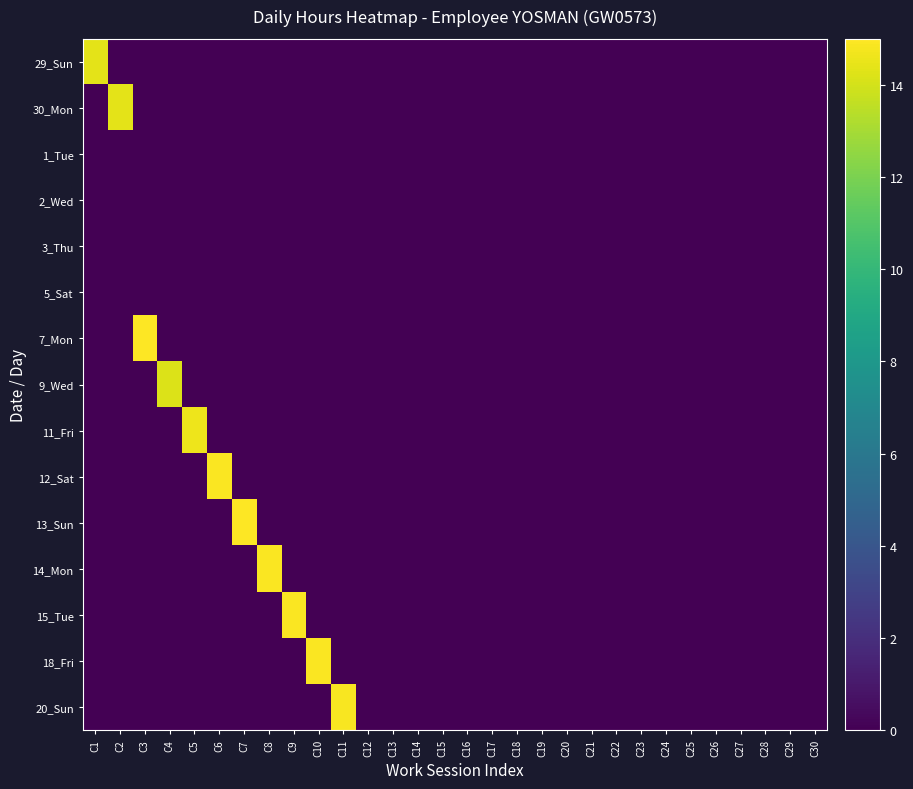

Reading left to right, extract all data points from this chart.

29_Sun: C1=14.4	C2=0.0	C3=0.0	C4=0.0	C5=0.0	C6=0.0	C7=0.0	C8=0.0	C9=0.0	C10=0.0	C11=0.0	C12=0.0	C13=0.0	C14=0.0	C15=0.0	C16=0.0	C17=0.0	C18=0.0	C19=0.0	C20=0.0	C21=0.0	C22=0.0	C23=0.0	C24=0.0	C25=0.0	C26=0.0	C27=0.0	C28=0.0	C29=0.0	C30=0.0
30_Mon: C1=0.0	C2=14.4	C3=0.0	C4=0.0	C5=0.0	C6=0.0	C7=0.0	C8=0.0	C9=0.0	C10=0.0	C11=0.0	C12=0.0	C13=0.0	C14=0.0	C15=0.0	C16=0.0	C17=0.0	C18=0.0	C19=0.0	C20=0.0	C21=0.0	C22=0.0	C23=0.0	C24=0.0	C25=0.0	C26=0.0	C27=0.0	C28=0.0	C29=0.0	C30=0.0
1_Tue: C1=0.0	C2=0.0	C3=0.0	C4=0.0	C5=0.0	C6=0.0	C7=0.0	C8=0.0	C9=0.0	C10=0.0	C11=0.0	C12=0.0	C13=0.0	C14=0.0	C15=0.0	C16=0.0	C17=0.0	C18=0.0	C19=0.0	C20=0.0	C21=0.0	C22=0.0	C23=0.0	C24=0.0	C25=0.0	C26=0.0	C27=0.0	C28=0.0	C29=0.0	C30=0.0
2_Wed: C1=0.0	C2=0.0	C3=0.0	C4=0.0	C5=0.0	C6=0.0	C7=0.0	C8=0.0	C9=0.0	C10=0.0	C11=0.0	C12=0.0	C13=0.0	C14=0.0	C15=0.0	C16=0.0	C17=0.0	C18=0.0	C19=0.0	C20=0.0	C21=0.0	C22=0.0	C23=0.0	C24=0.0	C25=0.0	C26=0.0	C27=0.0	C28=0.0	C29=0.0	C30=0.0
3_Thu: C1=0.0	C2=0.0	C3=0.0	C4=0.0	C5=0.0	C6=0.0	C7=0.0	C8=0.0	C9=0.0	C10=0.0	C11=0.0	C12=0.0	C13=0.0	C14=0.0	C15=0.0	C16=0.0	C17=0.0	C18=0.0	C19=0.0	C20=0.0	C21=0.0	C22=0.0	C23=0.0	C24=0.0	C25=0.0	C26=0.0	C27=0.0	C28=0.0	C29=0.0	C30=0.0
5_Sat: C1=0.0	C2=0.0	C3=0.0	C4=0.0	C5=0.0	C6=0.0	C7=0.0	C8=0.0	C9=0.0	C10=0.0	C11=0.0	C12=0.0	C13=0.0	C14=0.0	C15=0.0	C16=0.0	C17=0.0	C18=0.0	C19=0.0	C20=0.0	C21=0.0	C22=0.0	C23=0.0	C24=0.0	C25=0.0	C26=0.0	C27=0.0	C28=0.0	C29=0.0	C30=0.0
7_Mon: C1=0.0	C2=0.0	C3=14.9	C4=0.0	C5=0.0	C6=0.0	C7=0.0	C8=0.0	C9=0.0	C10=0.0	C11=0.0	C12=0.0	C13=0.0	C14=0.0	C15=0.0	C16=0.0	C17=0.0	C18=0.0	C19=0.0	C20=0.0	C21=0.0	C22=0.0	C23=0.0	C24=0.0	C25=0.0	C26=0.0	C27=0.0	C28=0.0	C29=0.0	C30=0.0
9_Wed: C1=0.0	C2=0.0	C3=0.0	C4=14.2	C5=0.0	C6=0.0	C7=0.0	C8=0.0	C9=0.0	C10=0.0	C11=0.0	C12=0.0	C13=0.0	C14=0.0	C15=0.0	C16=0.0	C17=0.0	C18=0.0	C19=0.0	C20=0.0	C21=0.0	C22=0.0	C23=0.0	C24=0.0	C25=0.0	C26=0.0	C27=0.0	C28=0.0	C29=0.0	C30=0.0
11_Fri: C1=0.0	C2=0.0	C3=0.0	C4=0.0	C5=14.6	C6=0.0	C7=0.0	C8=0.0	C9=0.0	C10=0.0	C11=0.0	C12=0.0	C13=0.0	C14=0.0	C15=0.0	C16=0.0	C17=0.0	C18=0.0	C19=0.0	C20=0.0	C21=0.0	C22=0.0	C23=0.0	C24=0.0	C25=0.0	C26=0.0	C27=0.0	C28=0.0	C29=0.0	C30=0.0
12_Sat: C1=0.0	C2=0.0	C3=0.0	C4=0.0	C5=0.0	C6=14.9	C7=0.0	C8=0.0	C9=0.0	C10=0.0	C11=0.0	C12=0.0	C13=0.0	C14=0.0	C15=0.0	C16=0.0	C17=0.0	C18=0.0	C19=0.0	C20=0.0	C21=0.0	C22=0.0	C23=0.0	C24=0.0	C25=0.0	C26=0.0	C27=0.0	C28=0.0	C29=0.0	C30=0.0
13_Sun: C1=0.0	C2=0.0	C3=0.0	C4=0.0	C5=0.0	C6=0.0	C7=14.9	C8=0.0	C9=0.0	C10=0.0	C11=0.0	C12=0.0	C13=0.0	C14=0.0	C15=0.0	C16=0.0	C17=0.0	C18=0.0	C19=0.0	C20=0.0	C21=0.0	C22=0.0	C23=0.0	C24=0.0	C25=0.0	C26=0.0	C27=0.0	C28=0.0	C29=0.0	C30=0.0
14_Mon: C1=0.0	C2=0.0	C3=0.0	C4=0.0	C5=0.0	C6=0.0	C7=0.0	C8=14.9	C9=0.0	C10=0.0	C11=0.0	C12=0.0	C13=0.0	C14=0.0	C15=0.0	C16=0.0	C17=0.0	C18=0.0	C19=0.0	C20=0.0	C21=0.0	C22=0.0	C23=0.0	C24=0.0	C25=0.0	C26=0.0	C27=0.0	C28=0.0	C29=0.0	C30=0.0
15_Tue: C1=0.0	C2=0.0	C3=0.0	C4=0.0	C5=0.0	C6=0.0	C7=0.0	C8=0.0	C9=14.9	C10=0.0	C11=0.0	C12=0.0	C13=0.0	C14=0.0	C15=0.0	C16=0.0	C17=0.0	C18=0.0	C19=0.0	C20=0.0	C21=0.0	C22=0.0	C23=0.0	C24=0.0	C25=0.0	C26=0.0	C27=0.0	C28=0.0	C29=0.0	C30=0.0
18_Fri: C1=0.0	C2=0.0	C3=0.0	C4=0.0	C5=0.0	C6=0.0	C7=0.0	C8=0.0	C9=0.0	C10=14.9	C11=0.0	C12=0.0	C13=0.0	C14=0.0	C15=0.0	C16=0.0	C17=0.0	C18=0.0	C19=0.0	C20=0.0	C21=0.0	C22=0.0	C23=0.0	C24=0.0	C25=0.0	C26=0.0	C27=0.0	C28=0.0	C29=0.0	C30=0.0
20_Sun: C1=0.0	C2=0.0	C3=0.0	C4=0.0	C5=0.0	C6=0.0	C7=0.0	C8=0.0	C9=0.0	C10=0.0	C11=14.9	C12=0.0	C13=0.0	C14=0.0	C15=0.0	C16=0.0	C17=0.0	C18=0.0	C19=0.0	C20=0.0	C21=0.0	C22=0.0	C23=0.0	C24=0.0	C25=0.0	C26=0.0	C27=0.0	C28=0.0	C29=0.0	C30=0.0